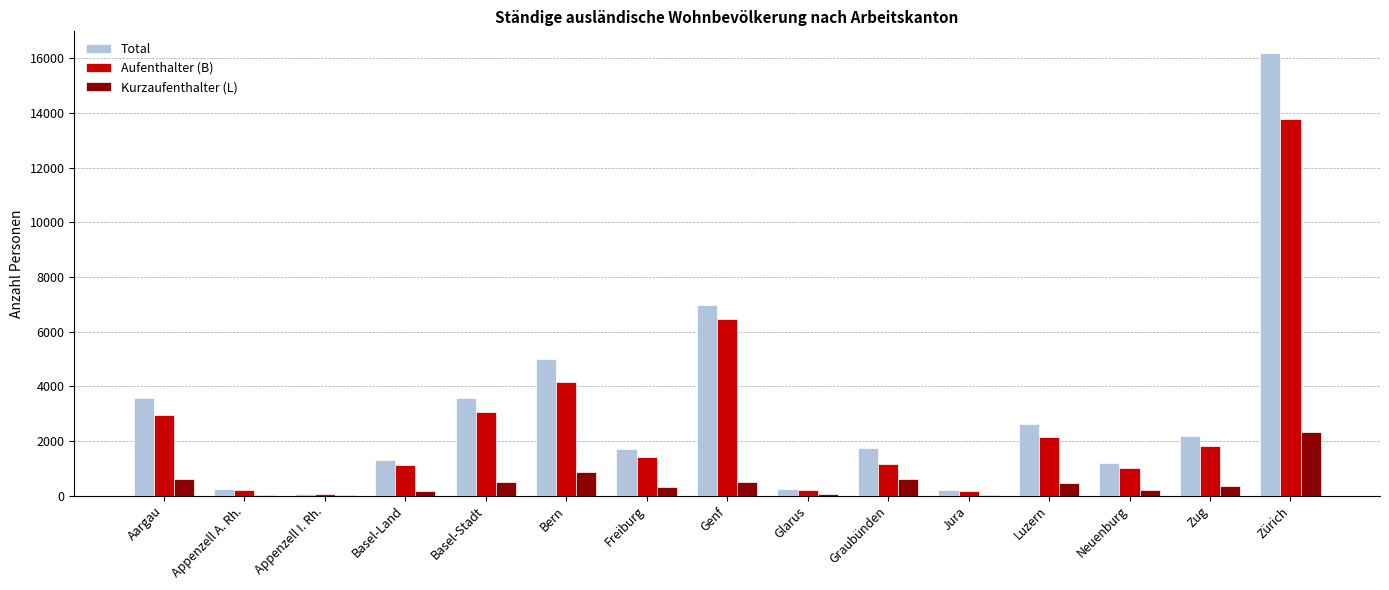

How many groups of bars are there?

15